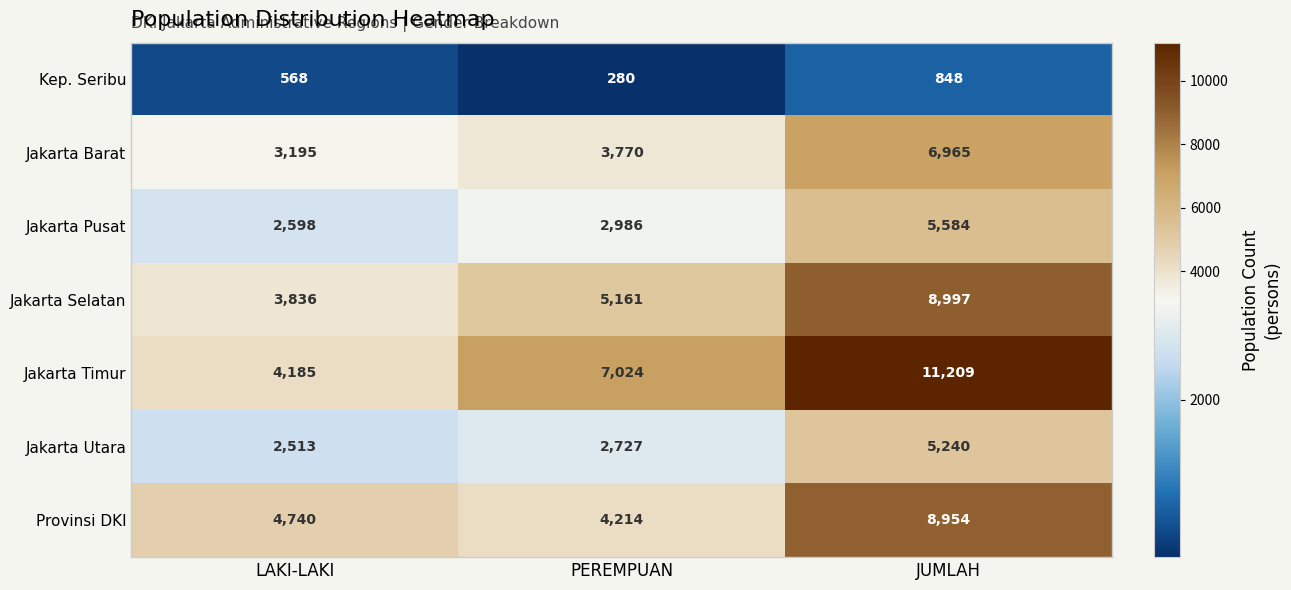

Reading right to left, what are all the values shown in this chart?

Kep. Seribu: JUMLAH=848	PEREMPUAN=280	LAKI-LAKI=568
Jakarta Barat: JUMLAH=6965	PEREMPUAN=3770	LAKI-LAKI=3195
Jakarta Pusat: JUMLAH=5584	PEREMPUAN=2986	LAKI-LAKI=2598
Jakarta Selatan: JUMLAH=8997	PEREMPUAN=5161	LAKI-LAKI=3836
Jakarta Timur: JUMLAH=11209	PEREMPUAN=7024	LAKI-LAKI=4185
Jakarta Utara: JUMLAH=5240	PEREMPUAN=2727	LAKI-LAKI=2513
Provinsi DKI: JUMLAH=8954	PEREMPUAN=4214	LAKI-LAKI=4740